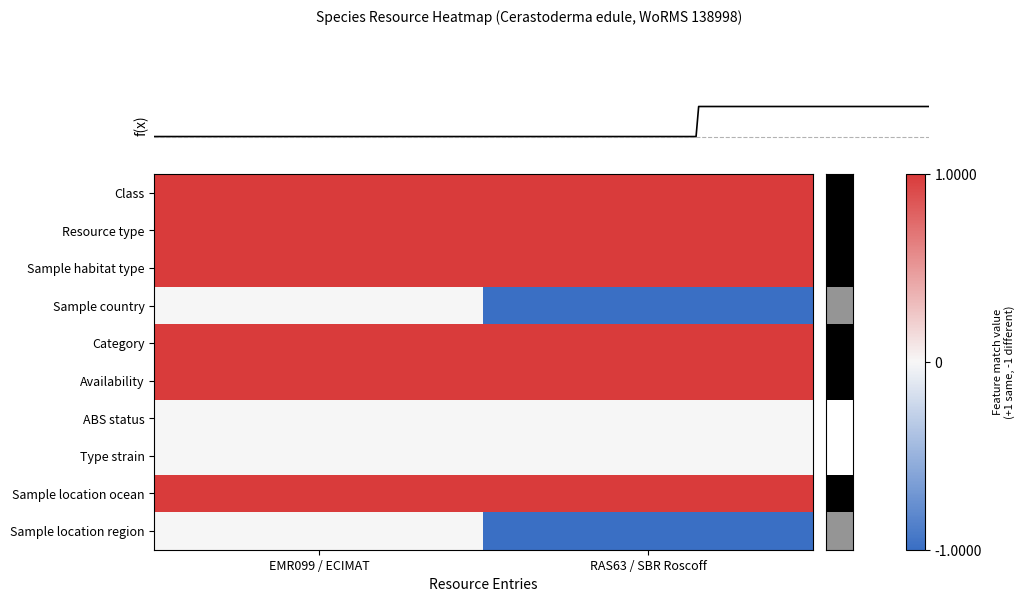

What is the sum of the row_0 values at EMR099 / ECIMAT and RAS63 / SBR Roscoff?

2